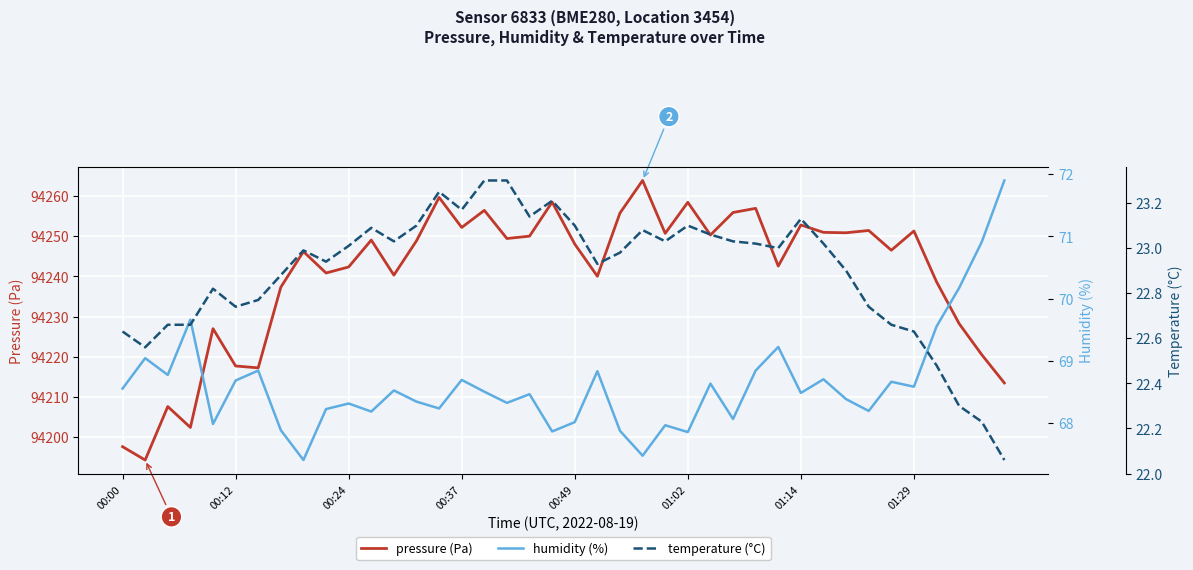

True or false: humidity (%) and pressure (Pa) intersect in this chart.

False